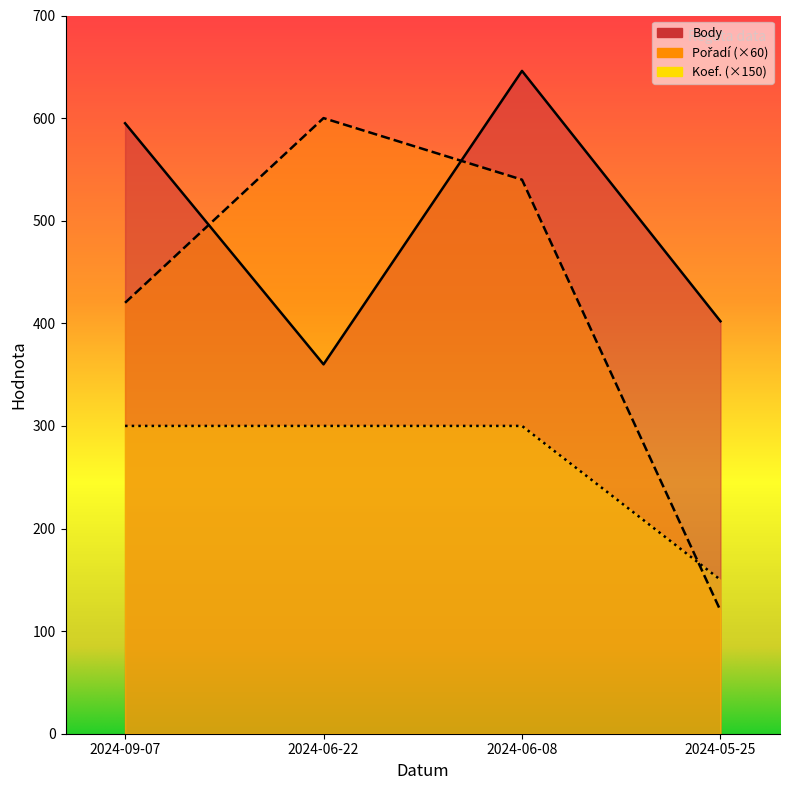

Between which two adjacent categories do Body and Pořadí first intersect?

2024-09-07 and 2024-06-22